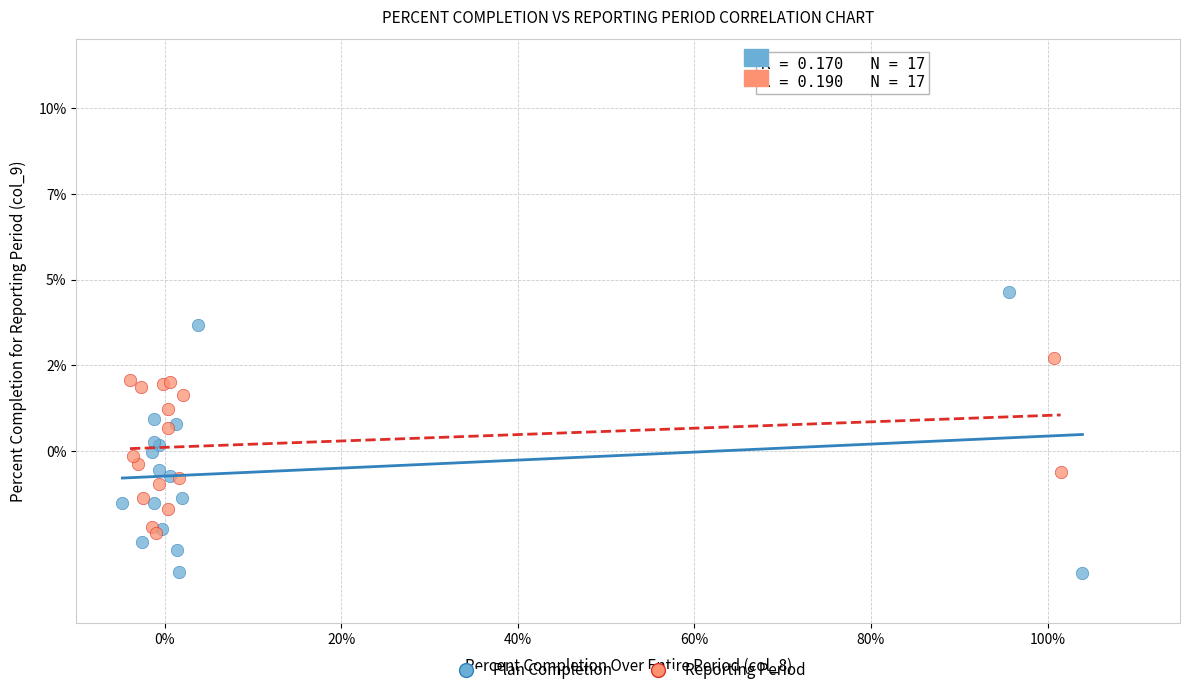

Which series contains the lowest Y value?

Plan Completion